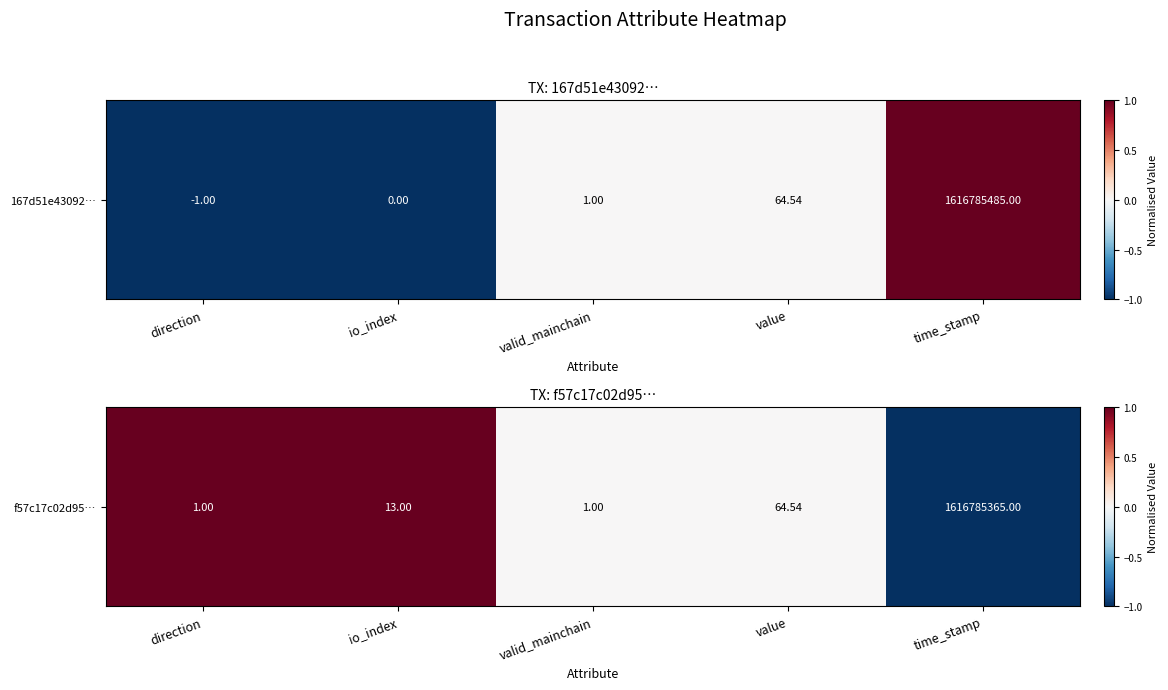

Where is the data nearest to the value 0?

valid_mainchain